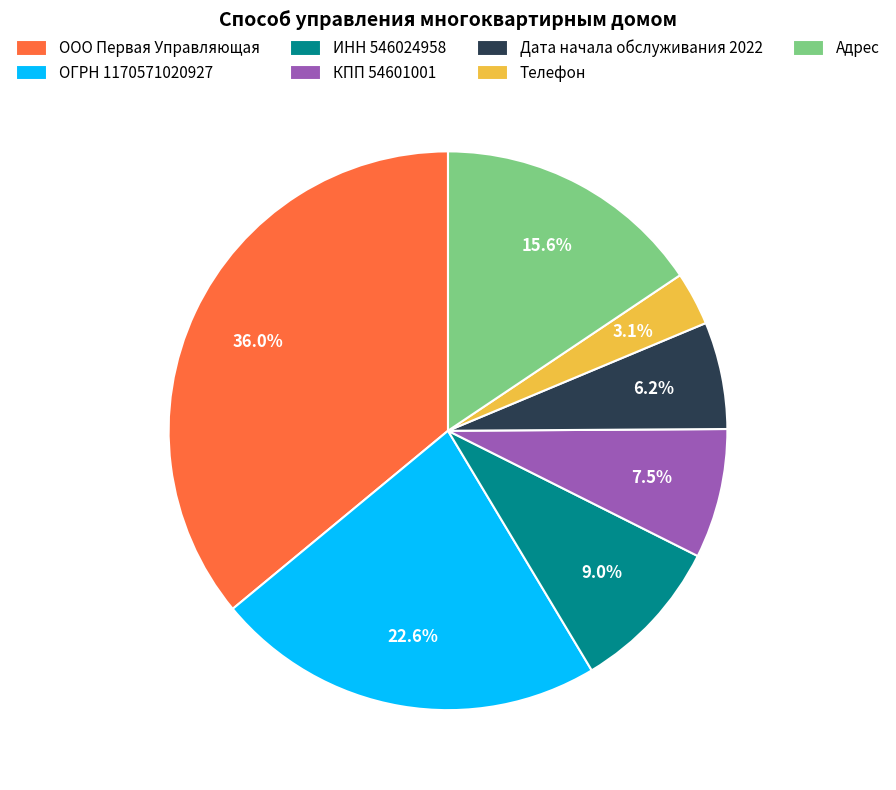

Do ИНН 546024958 and Адрес together represent more than half of the pie?

No